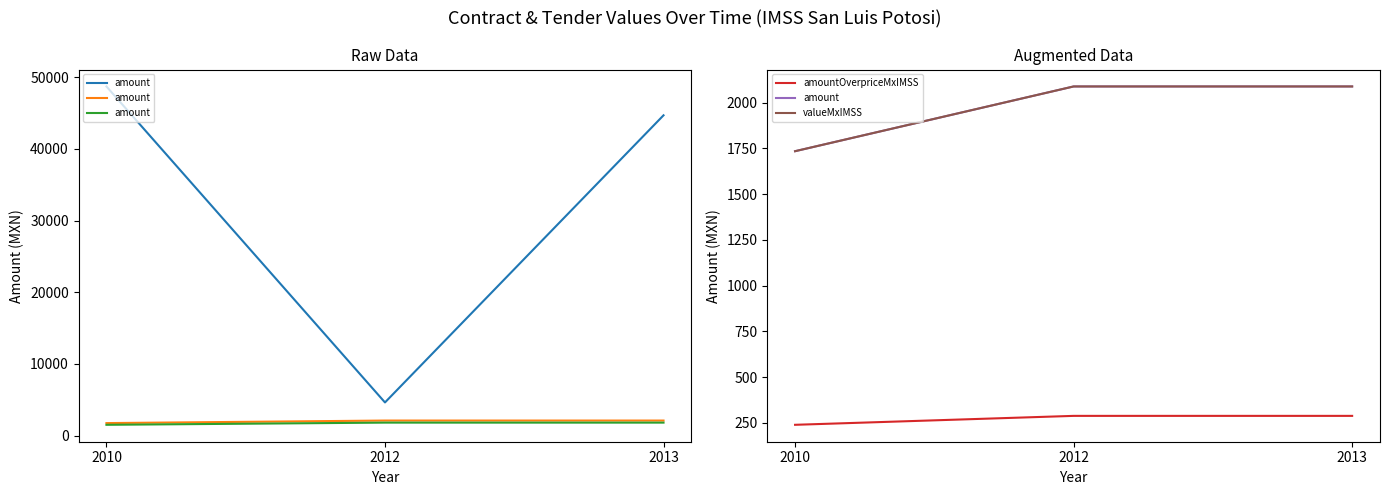

How many data points does each series have?

3